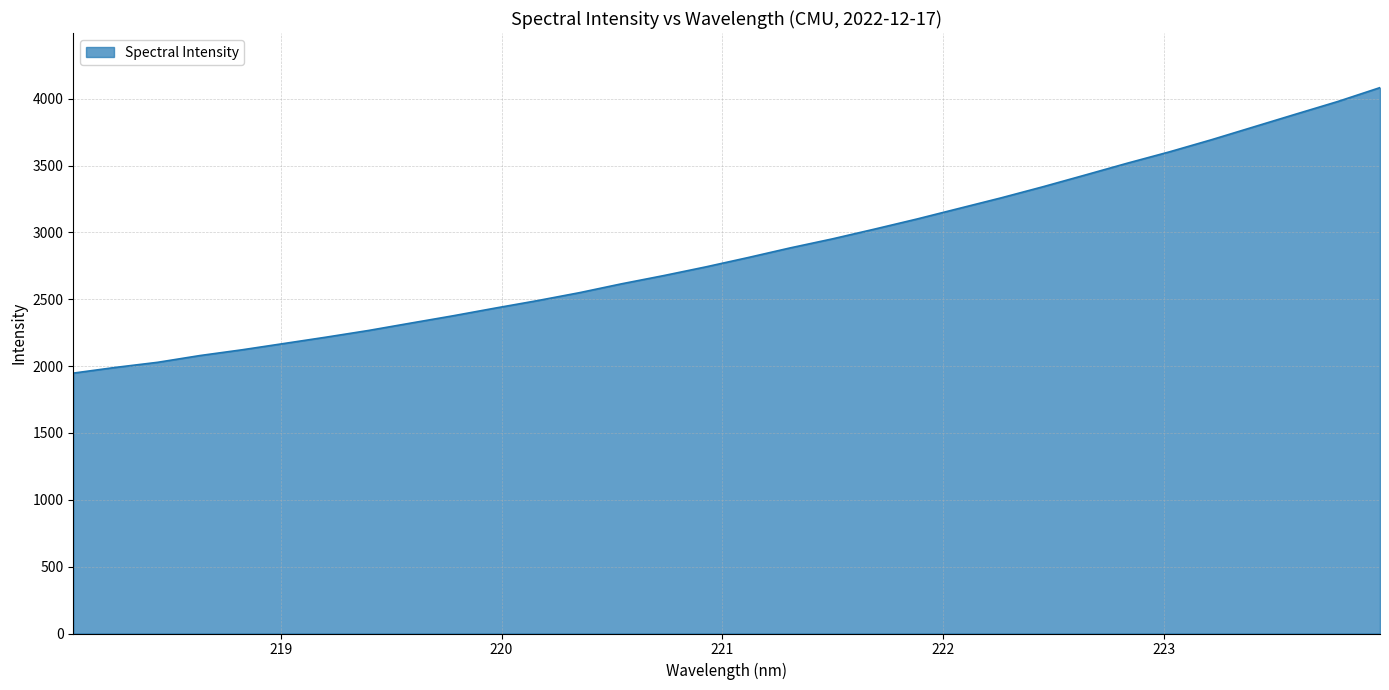

What is the minimum value shown in the chart?

1947.9